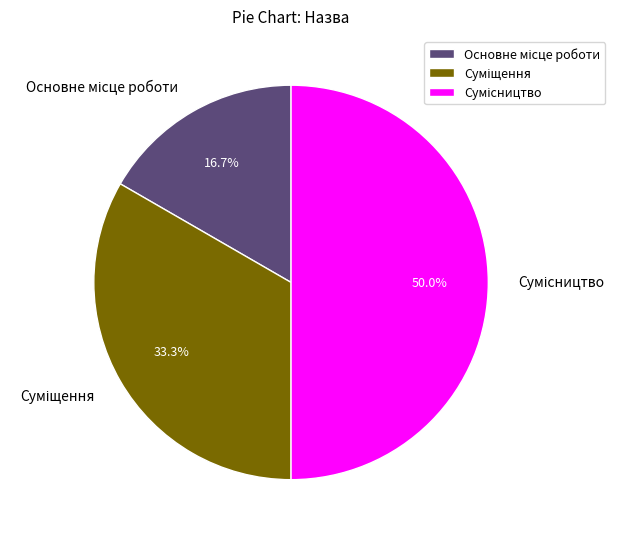

Is there any slice that represents more than half of the pie?

No